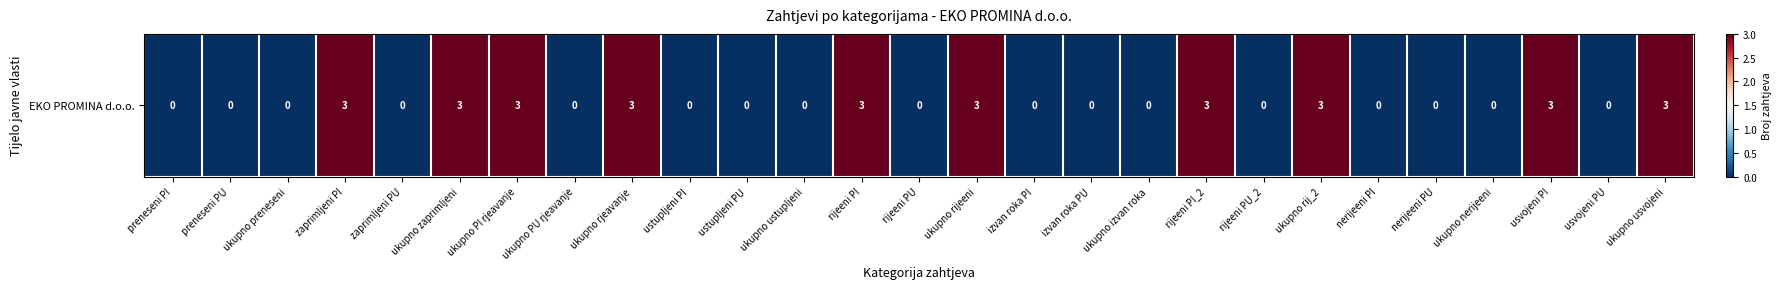

Reading left to right, extract all data points from this chart.

0	0	0	3	0	3	3	0	3	0	0	0	3	0	3	0	0	0	3	0	3	0	0	0	3	0	3